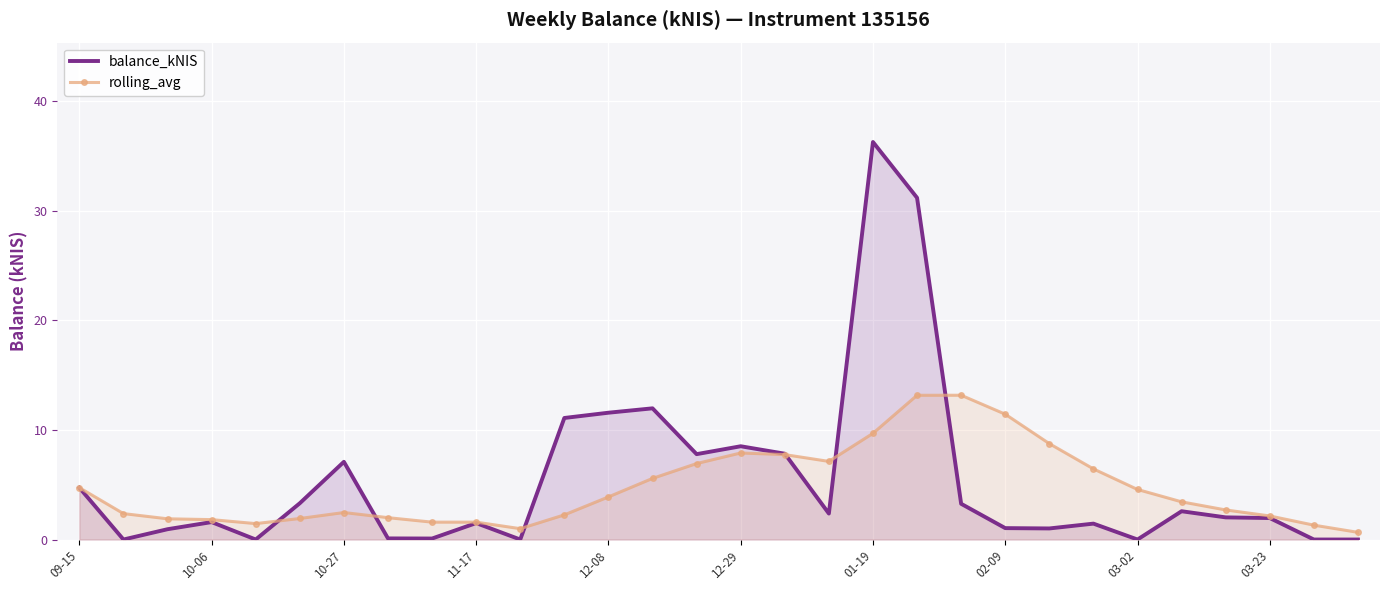

What is the sum of the rolling_avg values at 14 and 10?

7.9